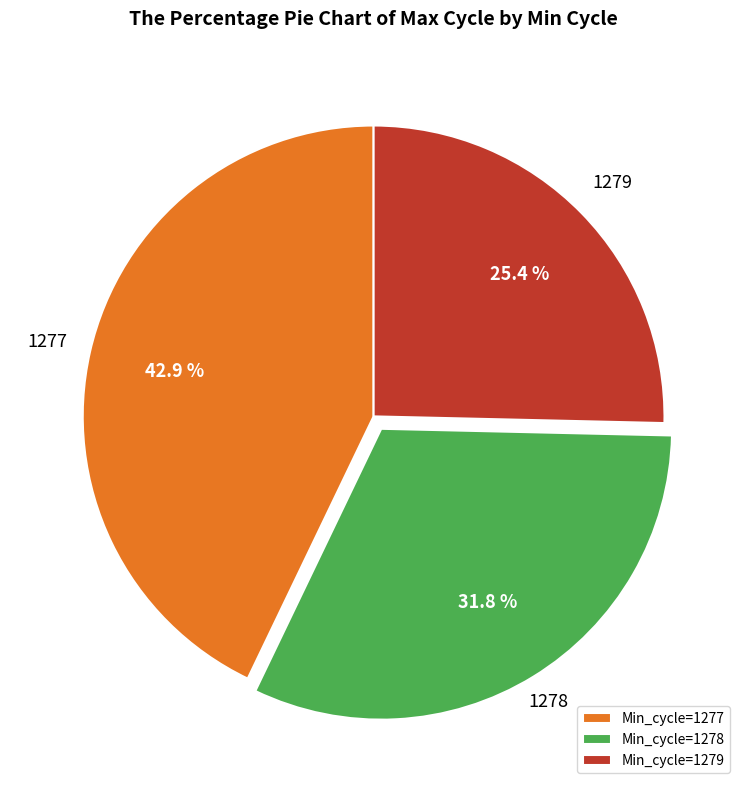

The 1279 slice represents 40% of the pie. True or false?

False